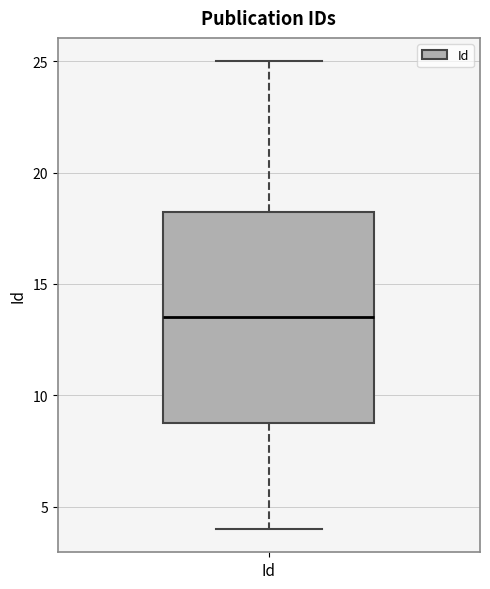

Where is the lower edge of the box for Id on the y-axis? The values are not printed on the chart, so give them approximately, as read against the axis.

9.0